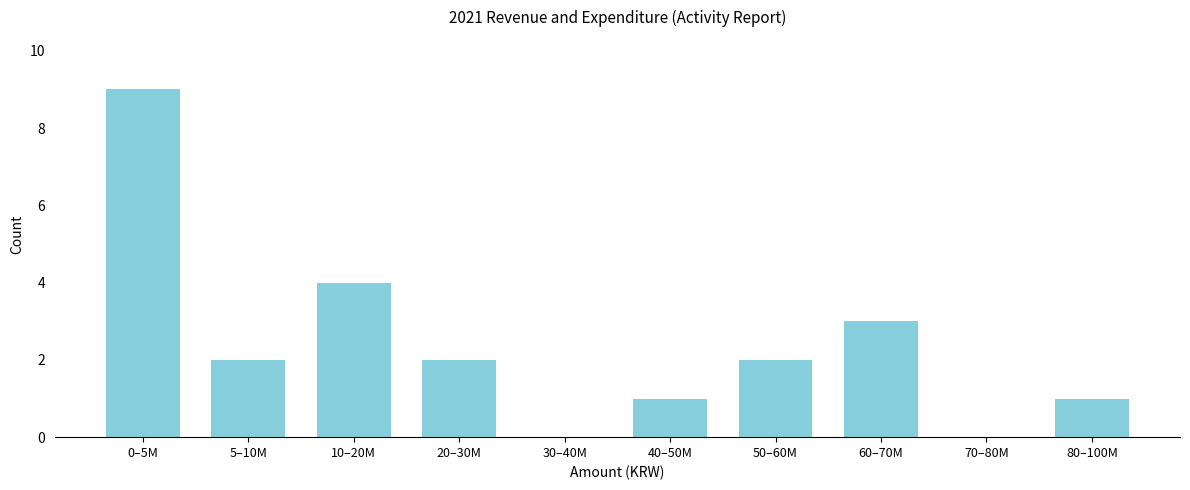

Reading left to right, transcribe all the data shown in this chart.

0–5M=9	5–10M=2	10–20M=4	20–30M=2	30–40M=0	40–50M=1	50–60M=2	60–70M=3	70–80M=0	80–100M=1